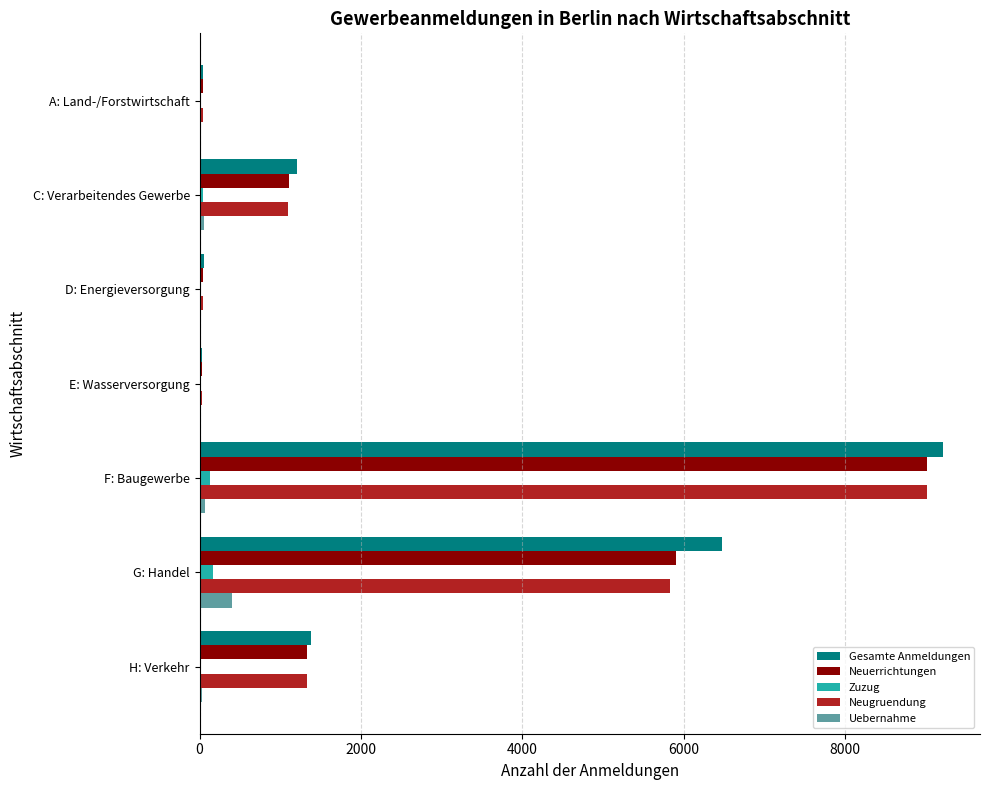

Is it true that Neuerrichtungen equals 5905 at G: Handel?

True